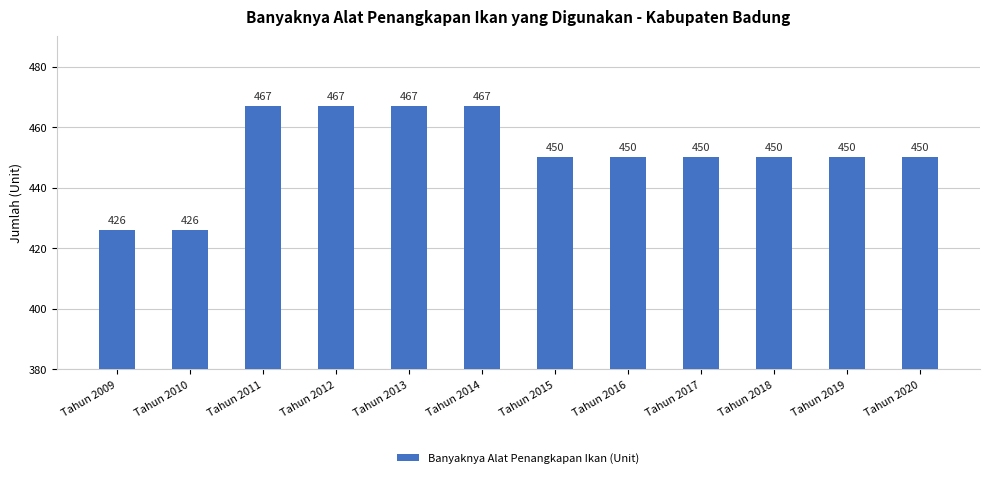

What is the average value?

452